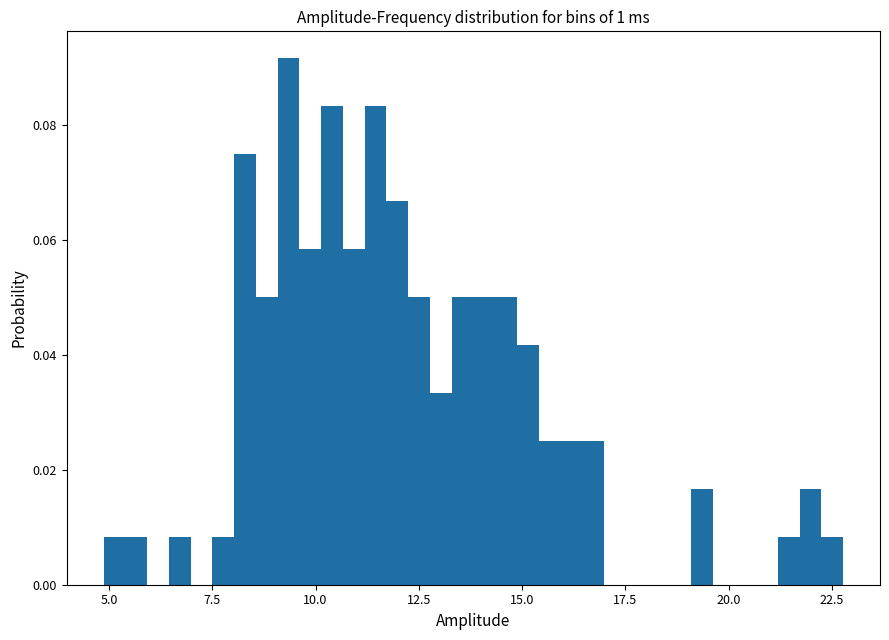

Around what value on the x-axis is the tallest bar? Give the approximate position of its centre, as read against the axis.

9.5